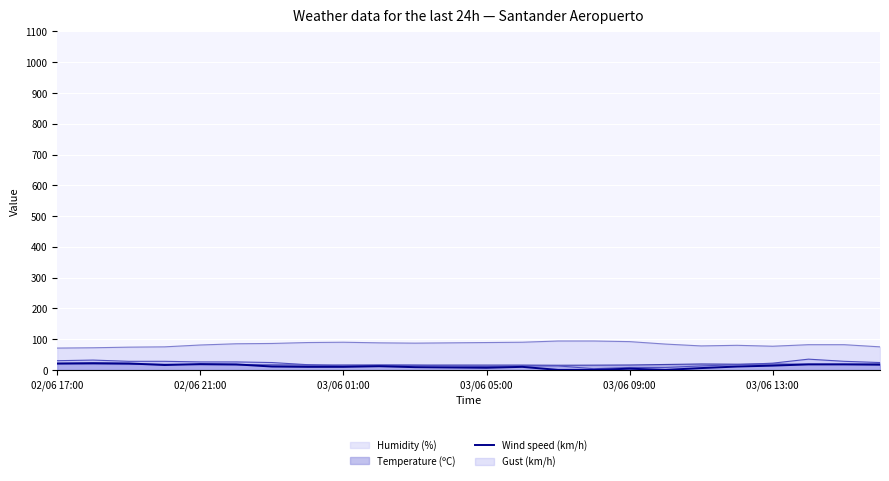

Which series has the largest total across all categories?

Humidity (%)